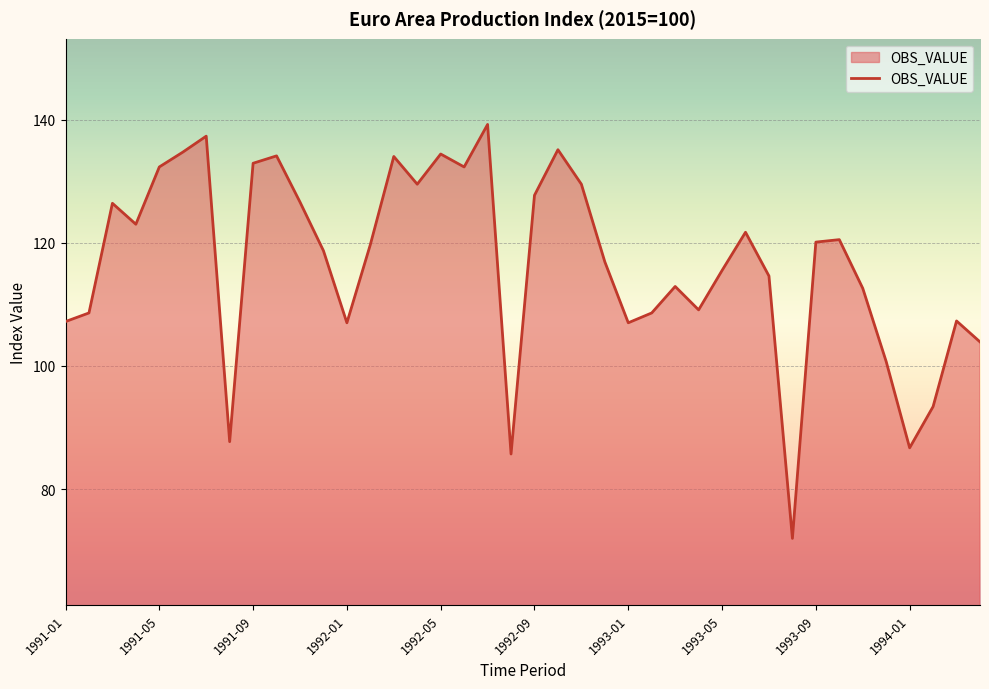

What is the smallest value displayed?

72.0